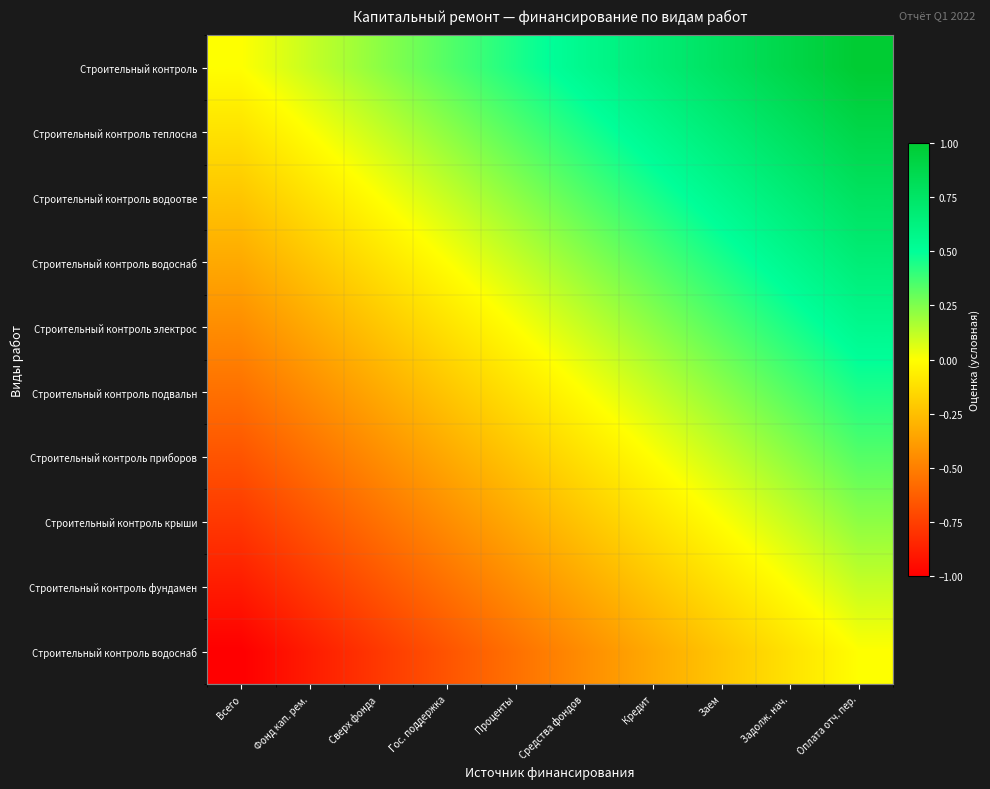

How many series are shown in this chart?

10